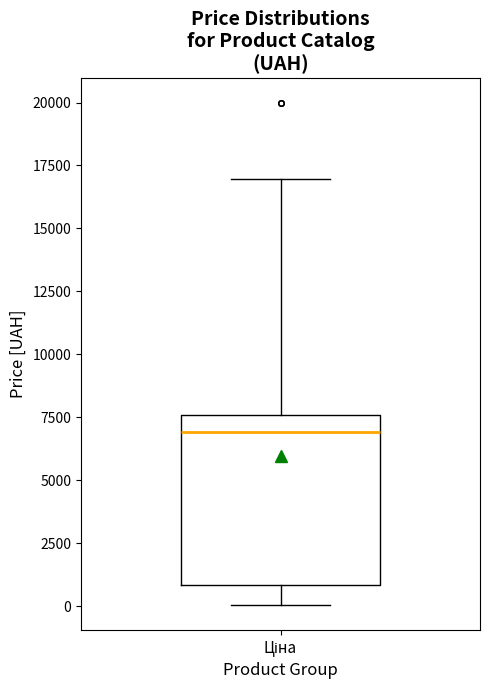

Transcribe this box plot: give where the median line is, the range the box spans, and where the two whiskers end, as read against the y-axis. The values are not printed on the chart, so give them approximately, as read against the axis.

median 7000, box 1000 to 7500, whiskers 0 to 17000